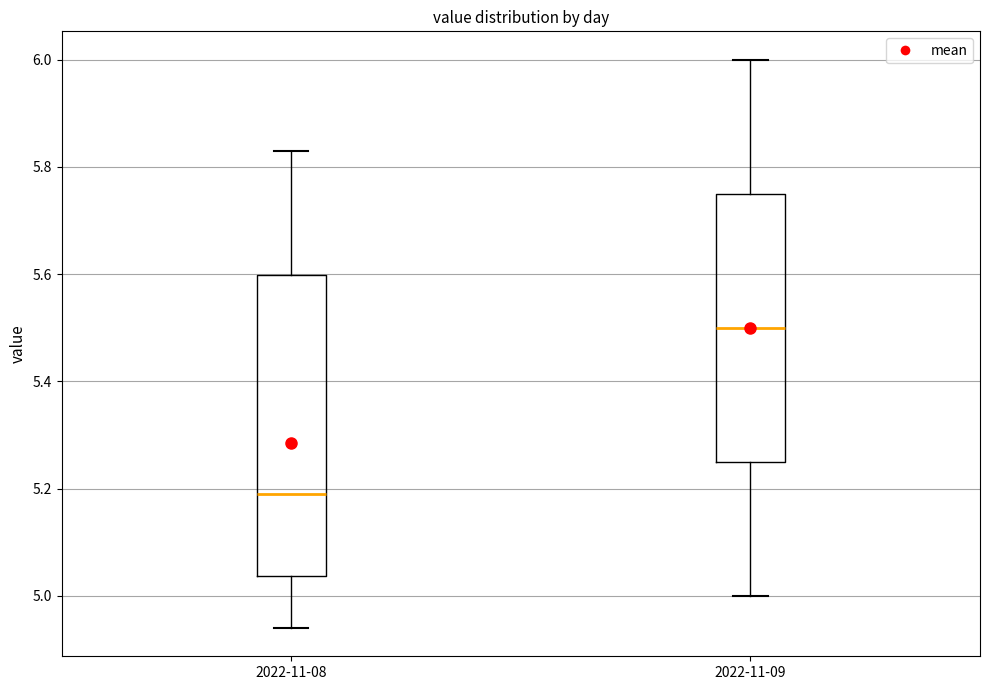

Reading left to right, transcribe this box plot: for each box, give where its median line is, the range the box spans, and where its two whiskers end, as read against the y-axis. The values are not printed on the chart, so give them approximately, as read against the axis.

2022-11-08: median 5.20, box 5.04 to 5.60, whiskers 4.94 to 5.84
2022-11-09: median 5.50, box 5.26 to 5.76, whiskers 5.00 to 6.00